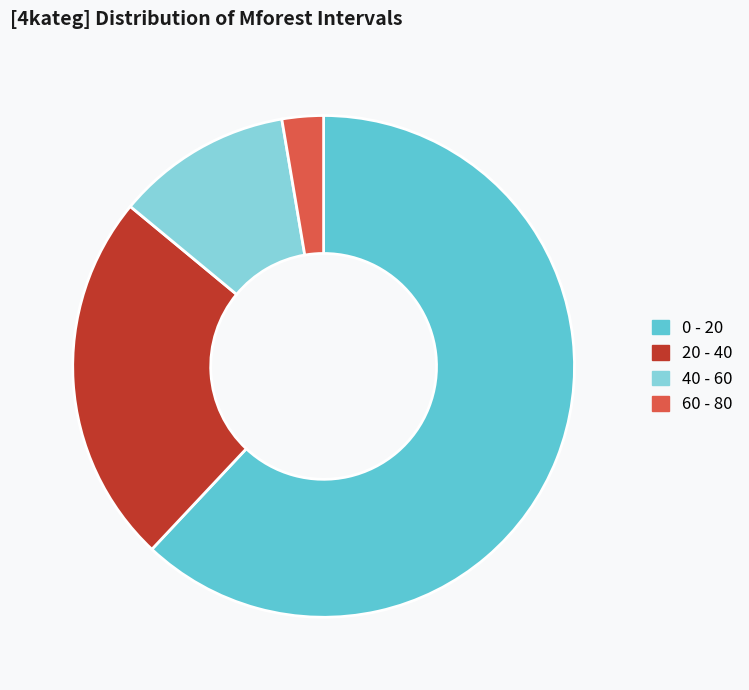

Do 40 - 60 and 60 - 80 together represent more than half of the pie?

No